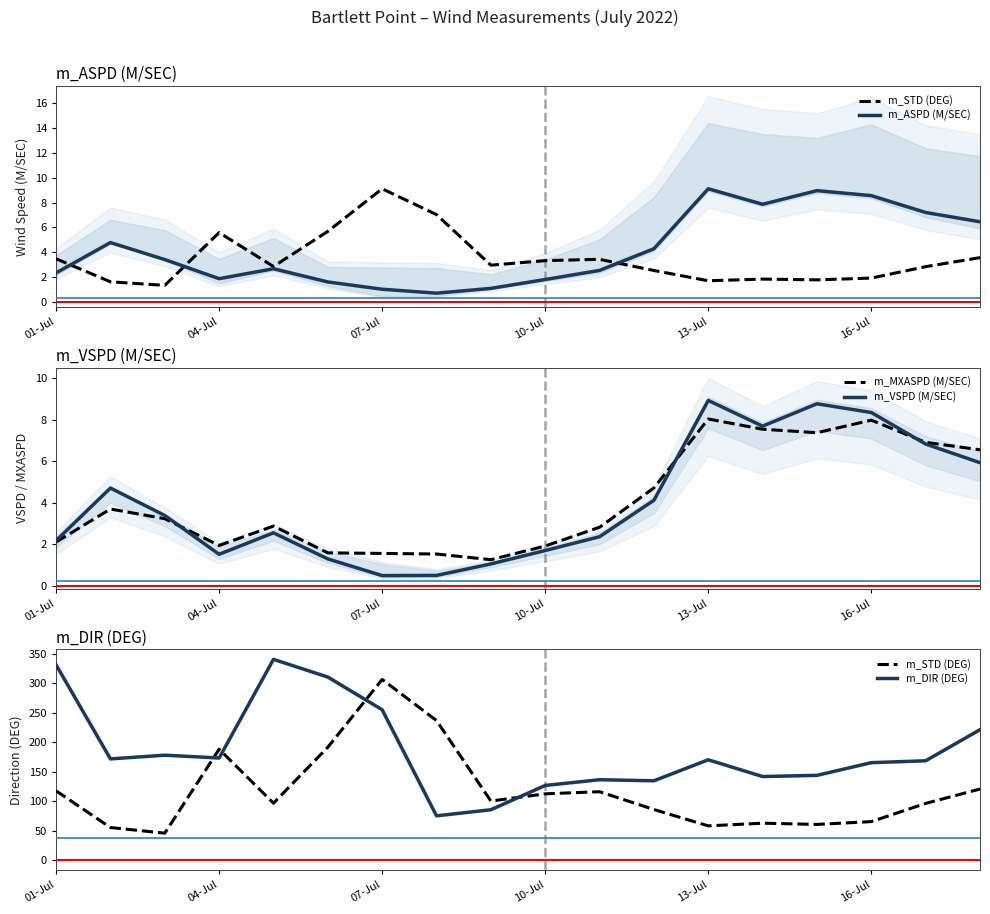

What is the difference between the maximum and second lowest values in the m_ASPD (M/SEC) series?

8.0